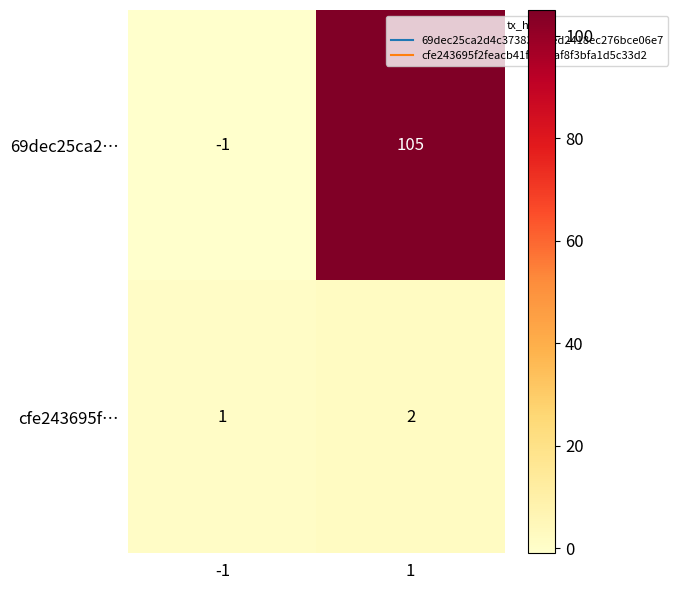

Reading left to right, what are all the values shown in this chart?

69dec25ca2…: -1=-1	1=105
cfe243695f…: -1=1	1=2